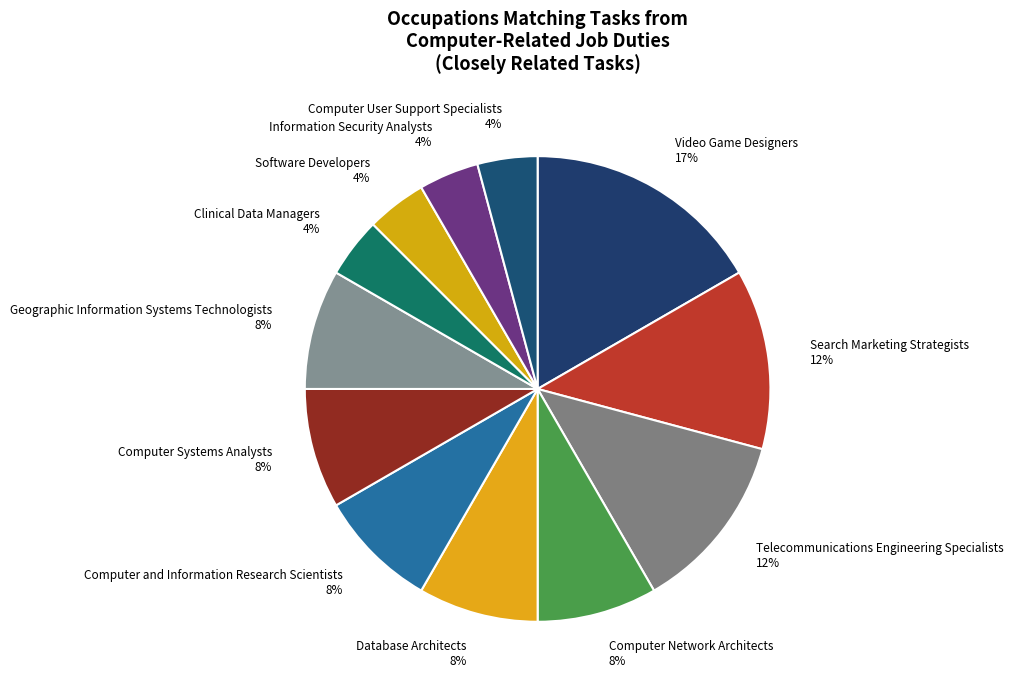

Is the sum of Information Security Analysts 4% and Computer and Information Research Scientists 8% greater than half?

No